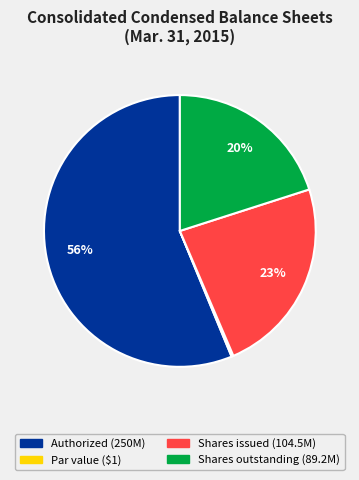

To the nearest percent, what is the average slice percentage?

25%